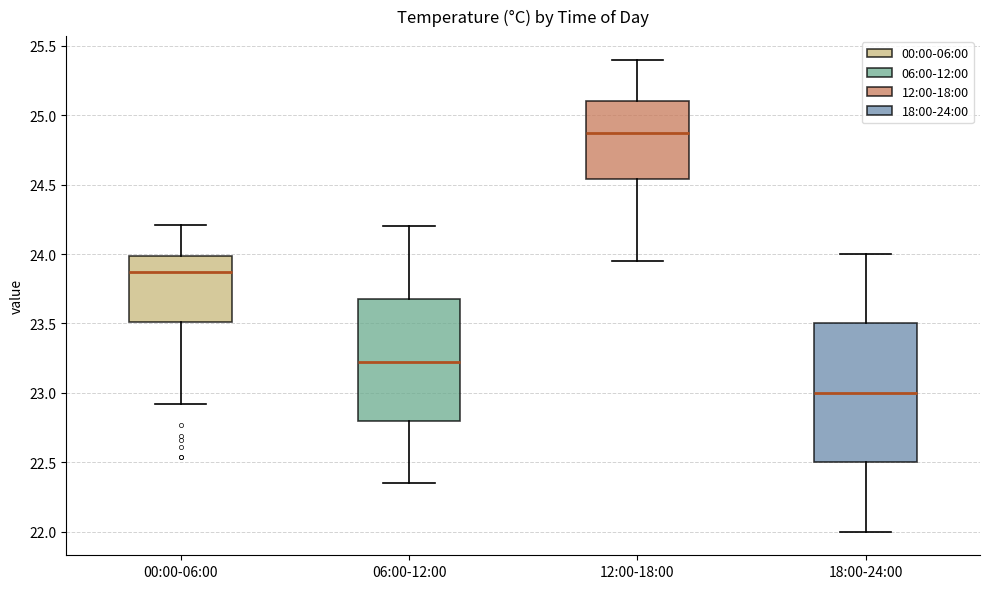

Reading left to right, read every box against the y-axis: the position of its median line, the range the box covers, and the ends of its whiskers. The values are not printed on the chart, so give them approximately, as read against the axis.

00:00-06:00: median 23.85, box 23.50 to 24.00, whiskers 22.90 to 24.20
06:00-12:00: median 23.25, box 22.80 to 23.70, whiskers 22.35 to 24.20
12:00-18:00: median 24.90, box 24.55 to 25.10, whiskers 23.95 to 25.40
18:00-24:00: median 23.00, box 22.50 to 23.50, whiskers 22.00 to 24.00